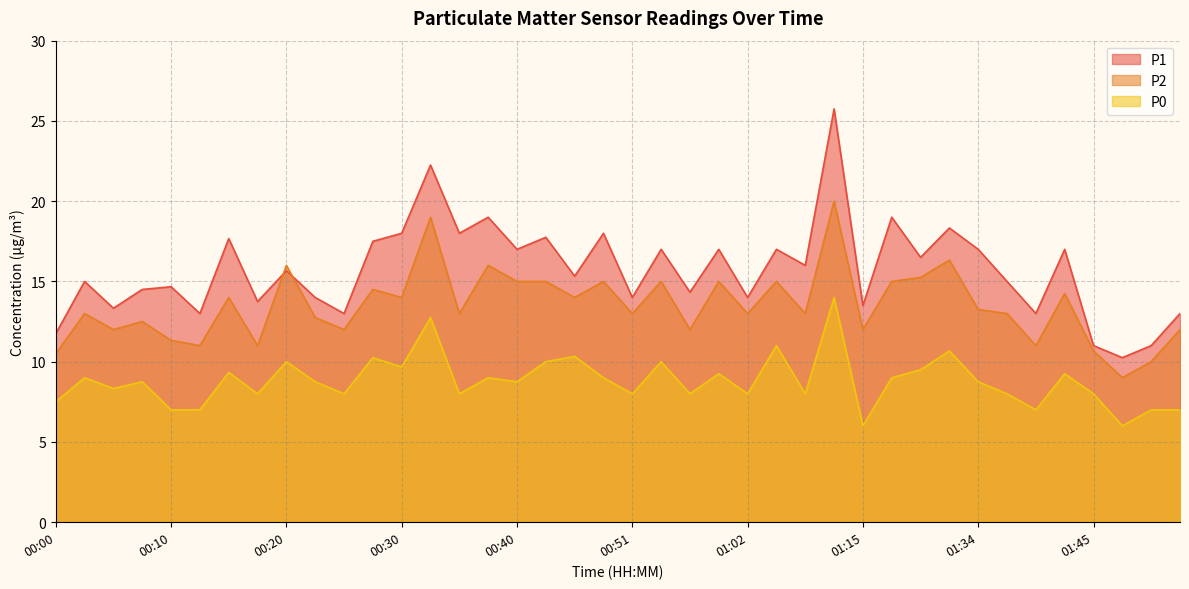

True or false: P0 and P2 cross at least once.

False